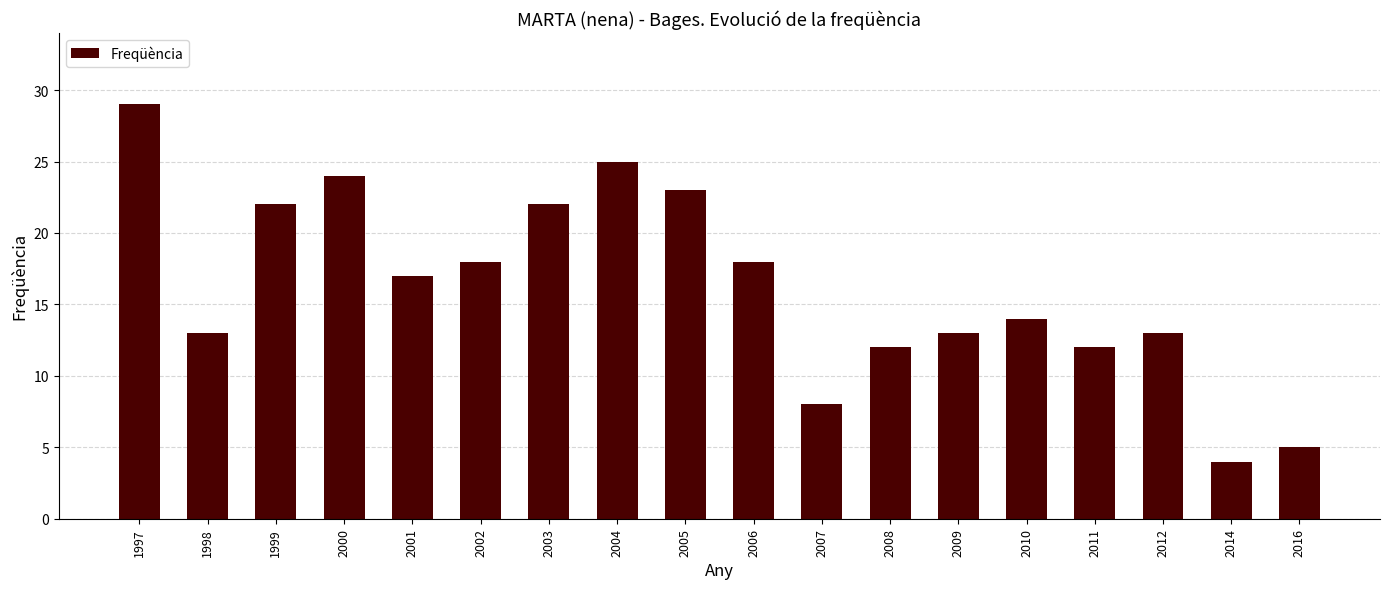

At which label is the value closest to 16?

2001